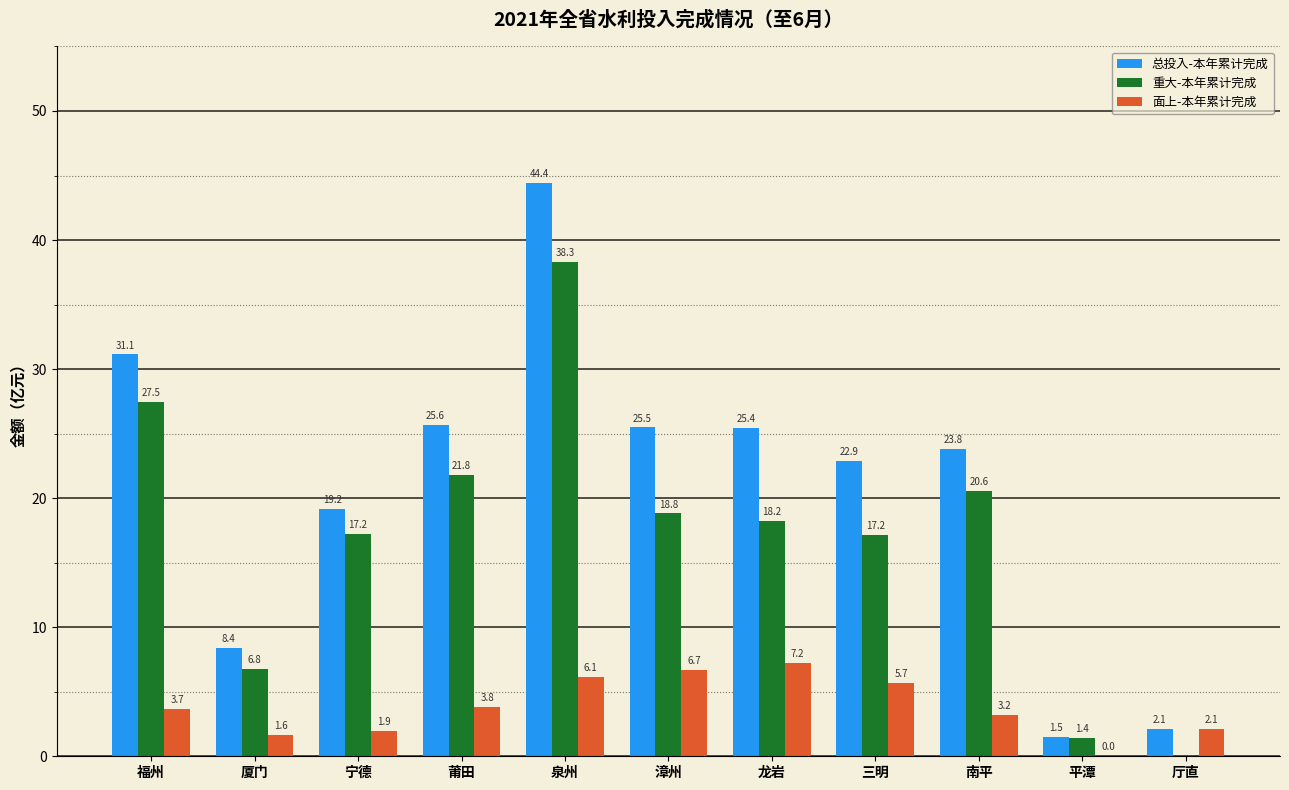

What is the maximum value for 面上-本年累计完成?

7.2